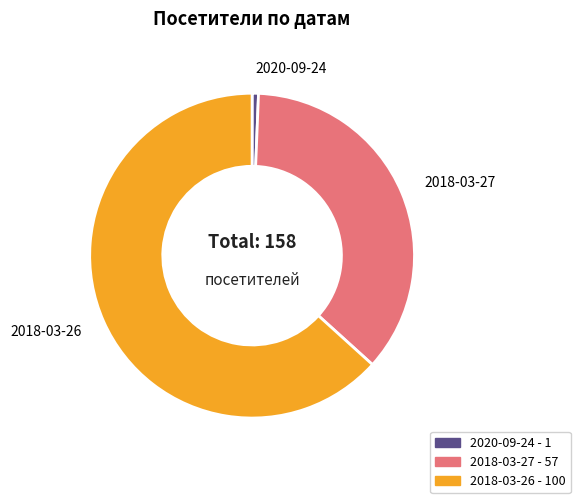

What is the smallest slice in the pie chart?

2020-09-24